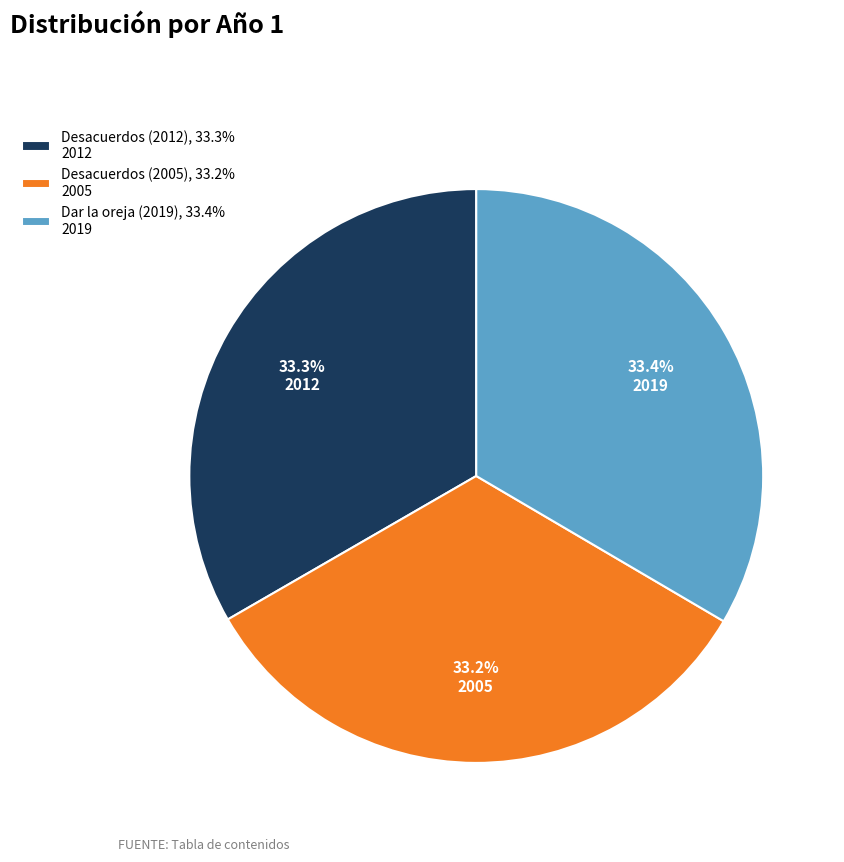

How many segments does this pie chart have?

3